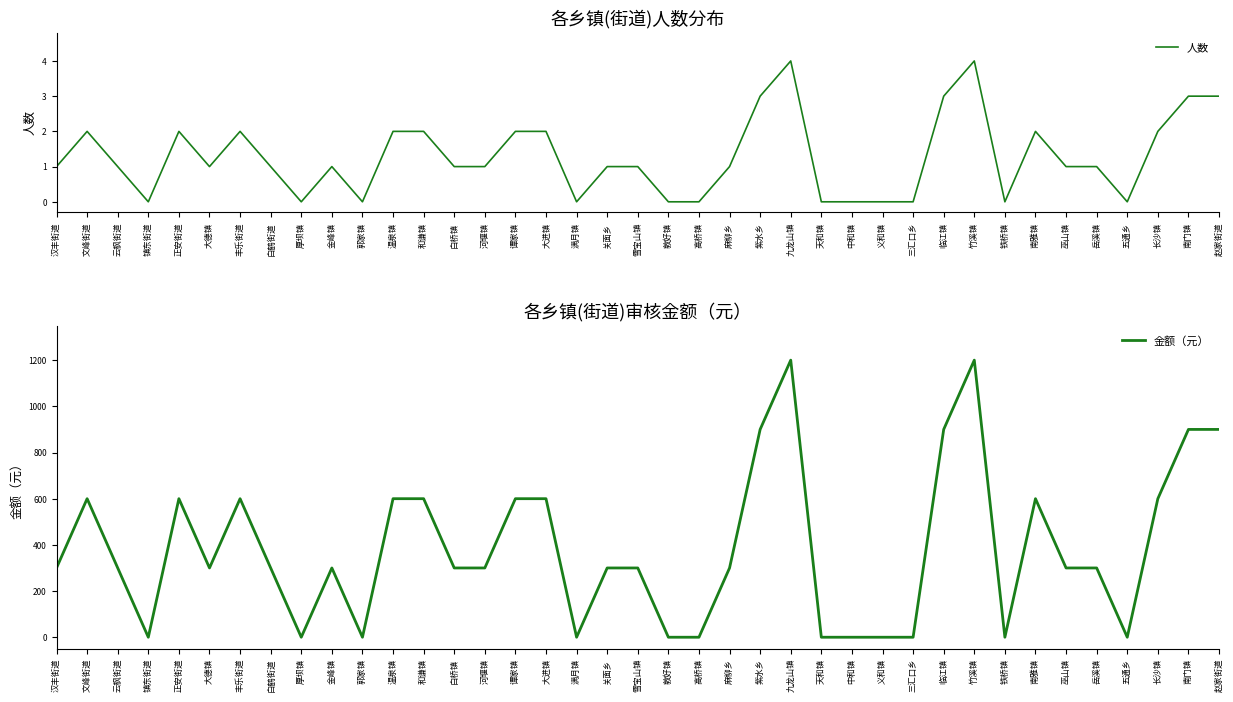

Which series has the widest spread of values?

金额（元）